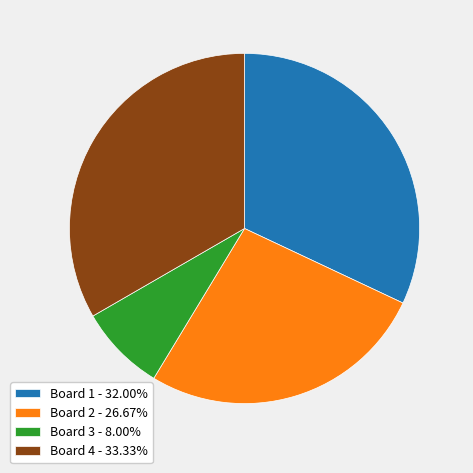

Is Board 4 - 33.33% the majority of the pie?

No